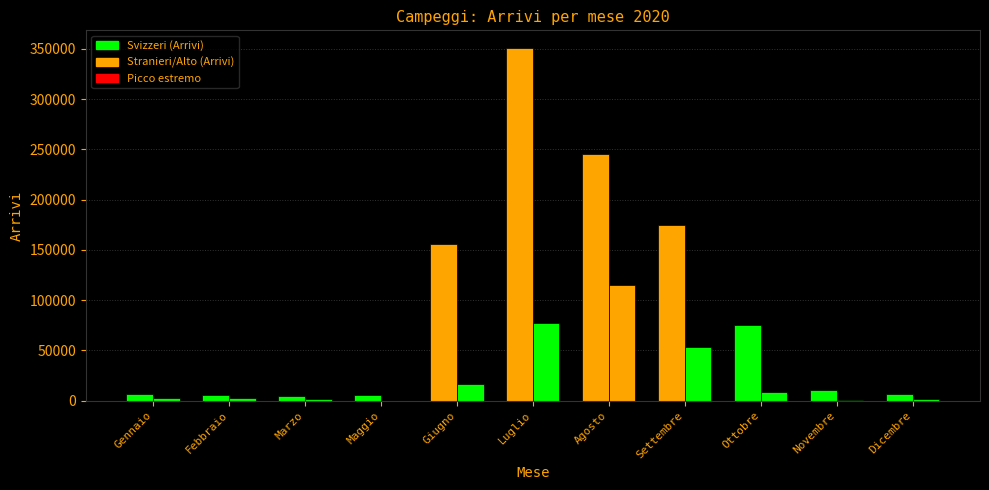

How many distinct data groups are displayed?

2